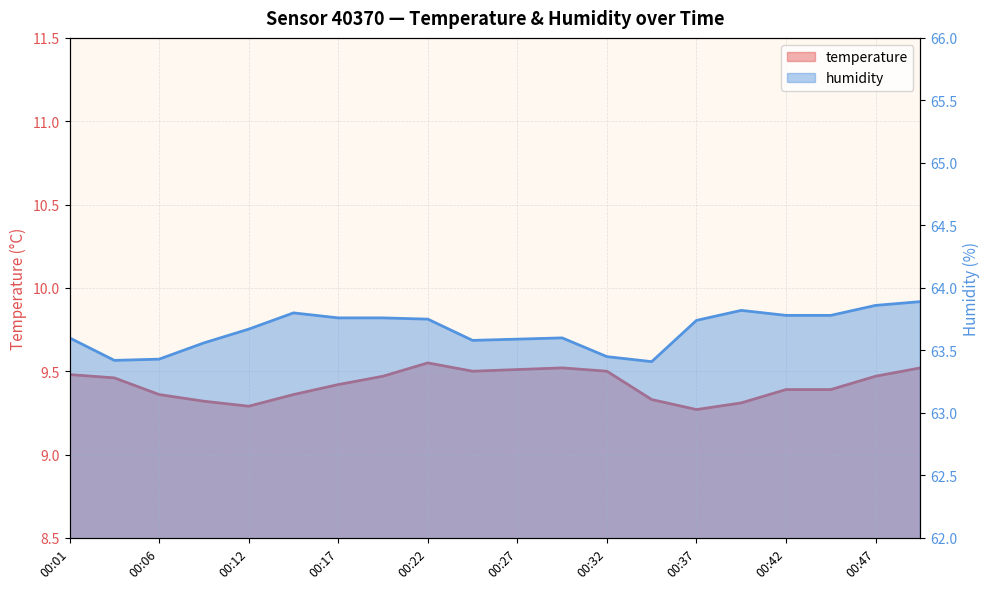

Reading right to left, list all the values displayed in this chart.

temperature: 9.5	9.5	9.4	9.4	9.3	9.3	9.3	9.5	9.5	9.5	9.5	9.6	9.5	9.4	9.4	9.3	9.3	9.4	9.5	9.5
humidity: 63.9	63.9	63.8	63.8	63.8	63.7	63.4	63.5	63.6	63.6	63.6	63.8	63.8	63.8	63.8	63.7	63.6	63.4	63.4	63.6